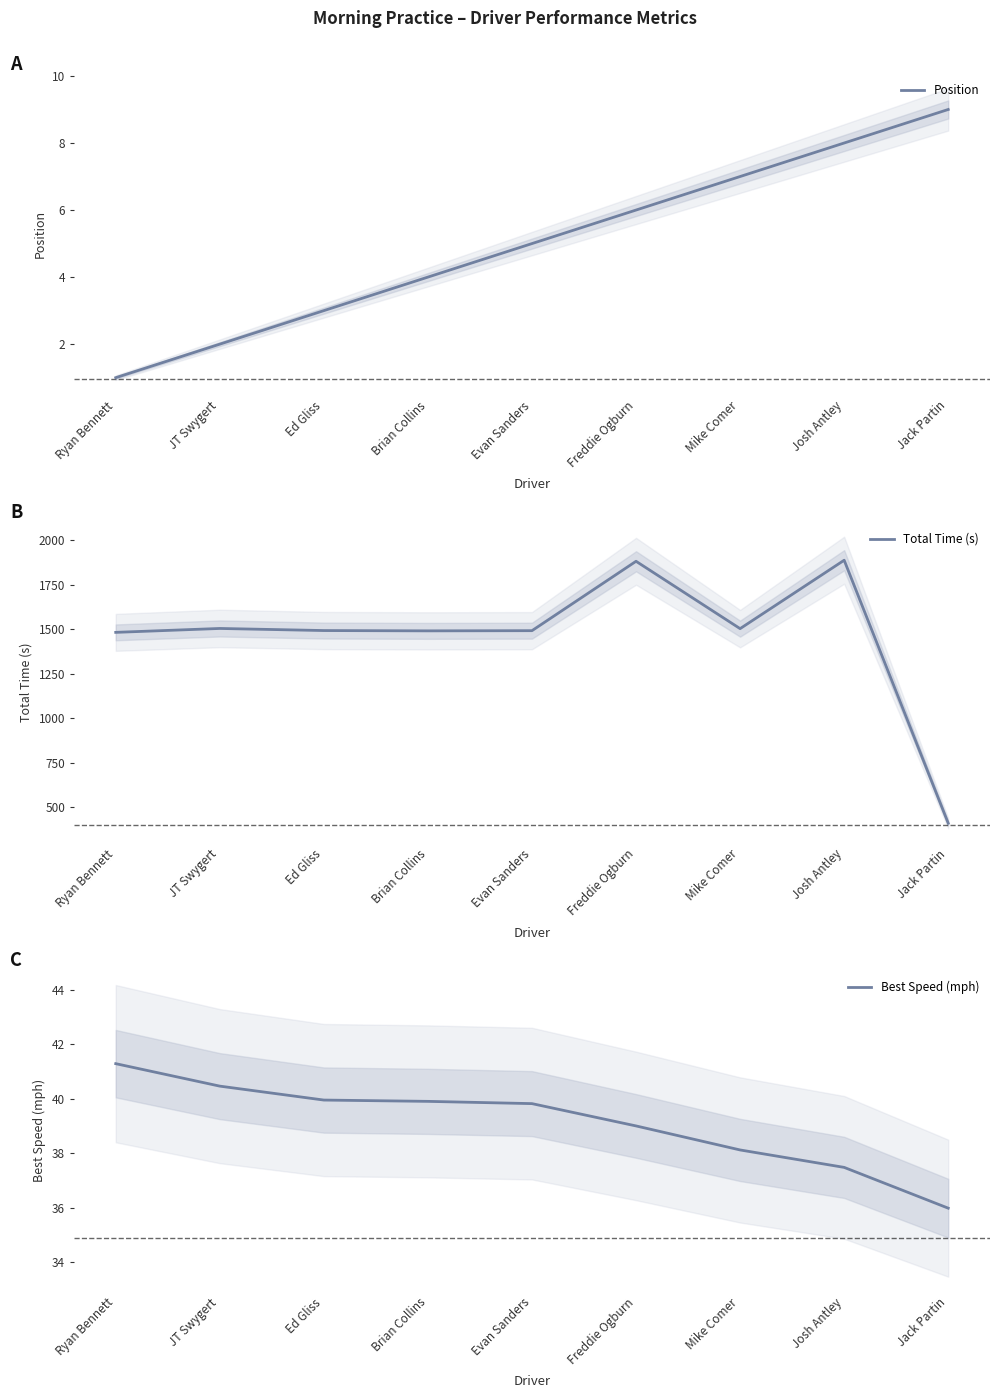

True or false: Best Speed (mph) and Position cross at least once.

False